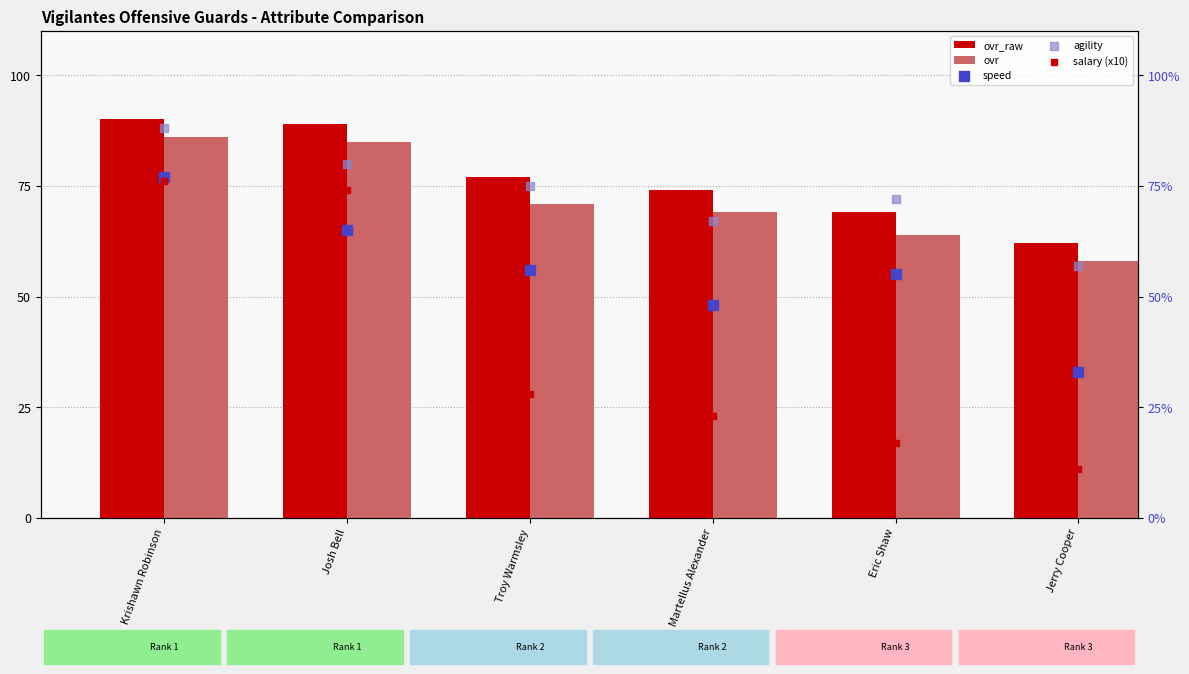

What is the total value across all series at Jerry Cooper?

221